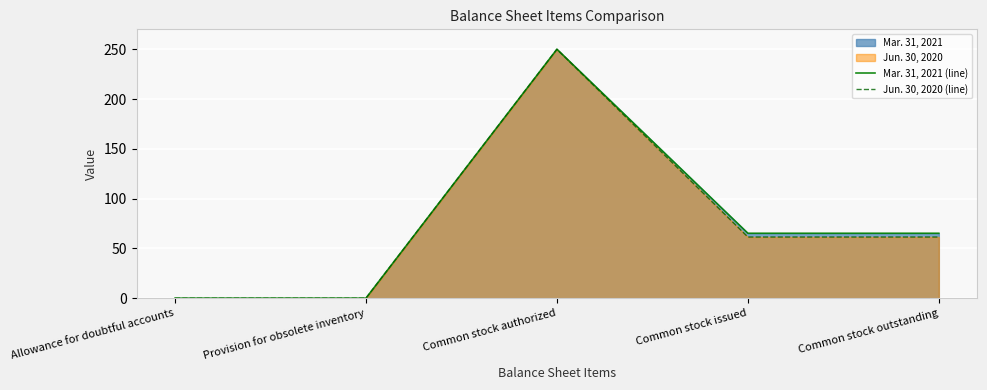

True or false: Mar. 31, 2021 (line) and Jun. 30, 2020 (line) cross at least once.

True